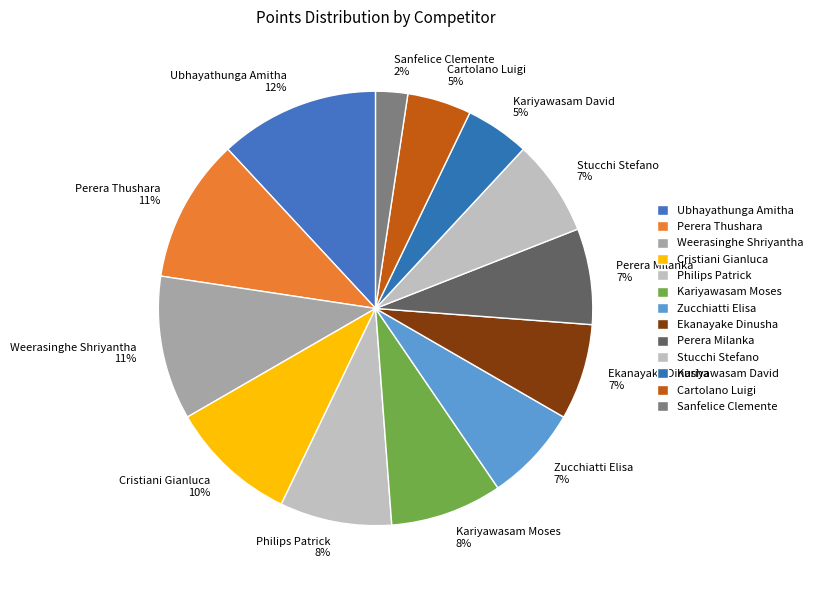

To the nearest percent, what is the difference between the largest and smallest slice percentages?

10%